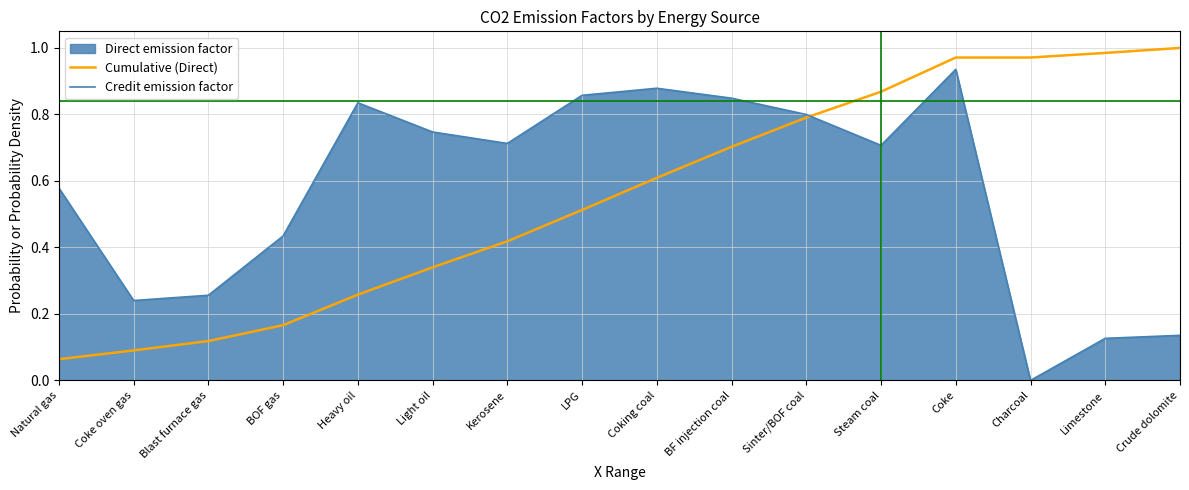

True or false: Cumulative (Direct) and Credit emission factor intersect in this chart.

True